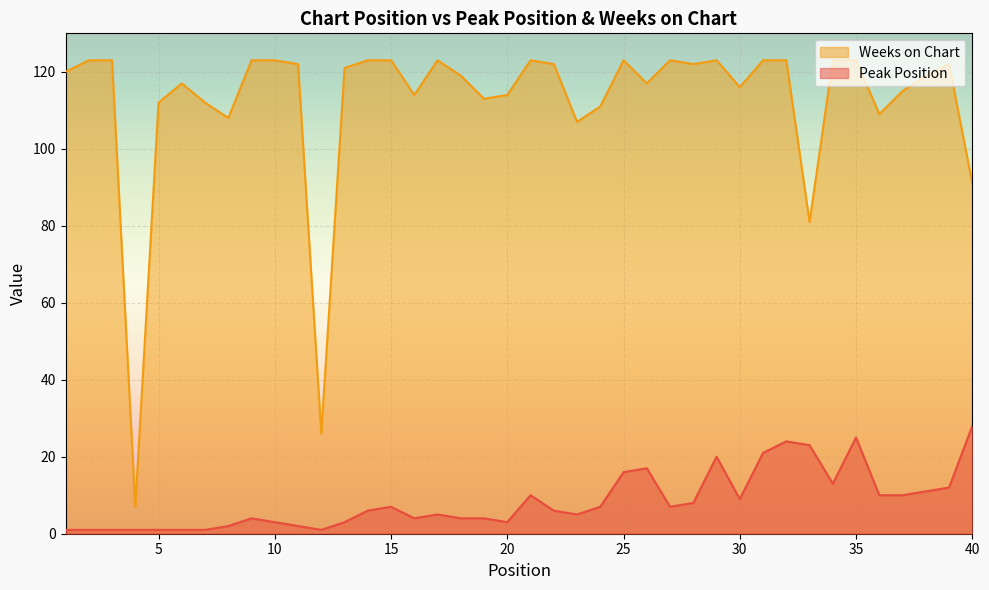

In Weeks on Chart, how many points are higher than both neighbors (excluding endpoints)?

7